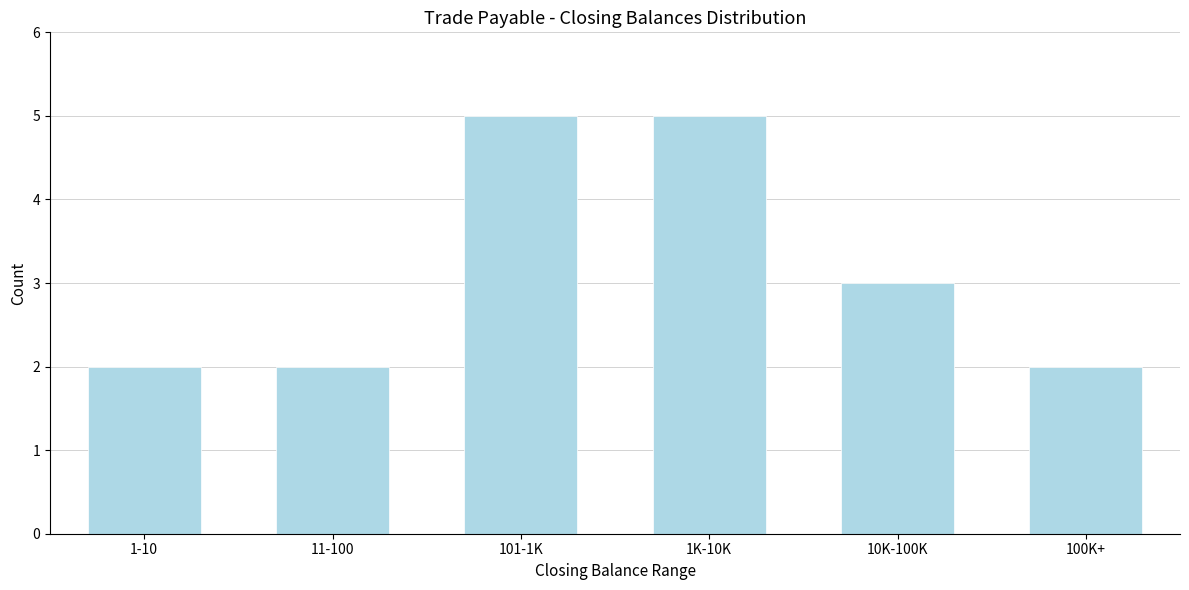

Reading left to right, extract all data points from this chart.

2	2	5	5	3	2